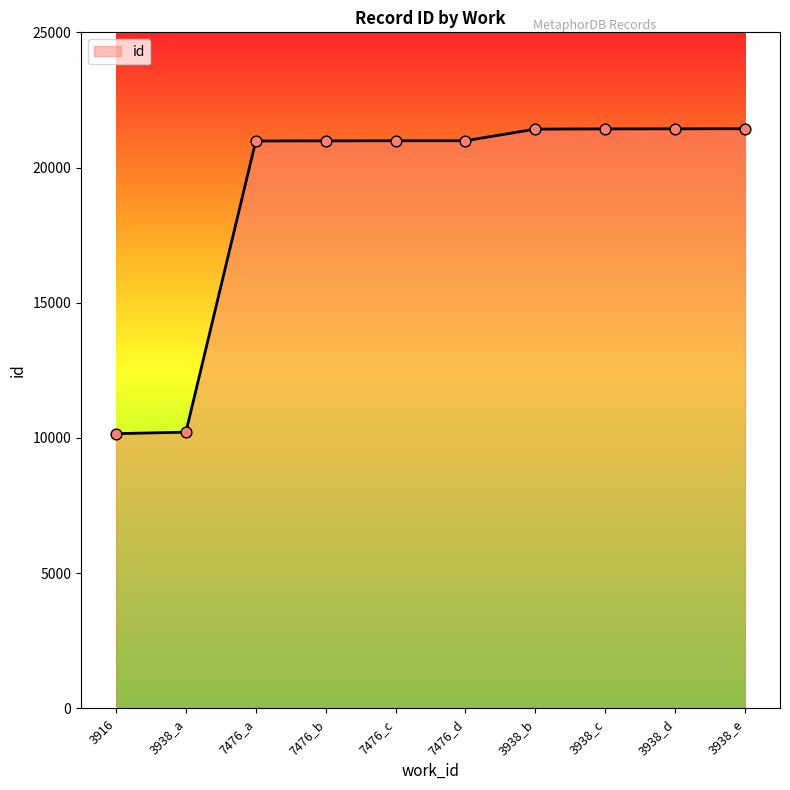

Approximately how many times larger is the value at 7476_b compared to 3938_c?

1.0